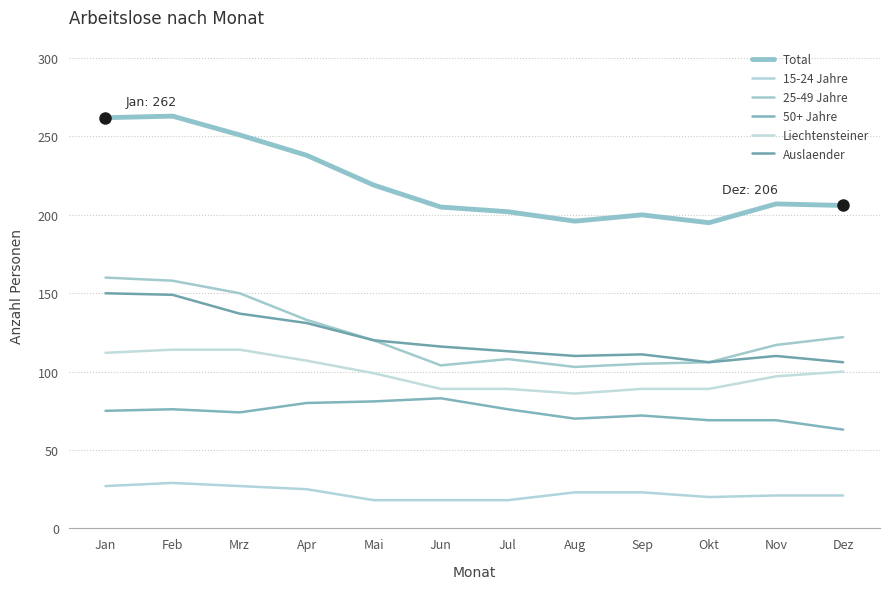

True or false: 25-49 Jahre has a value of 103 at Aug.

True